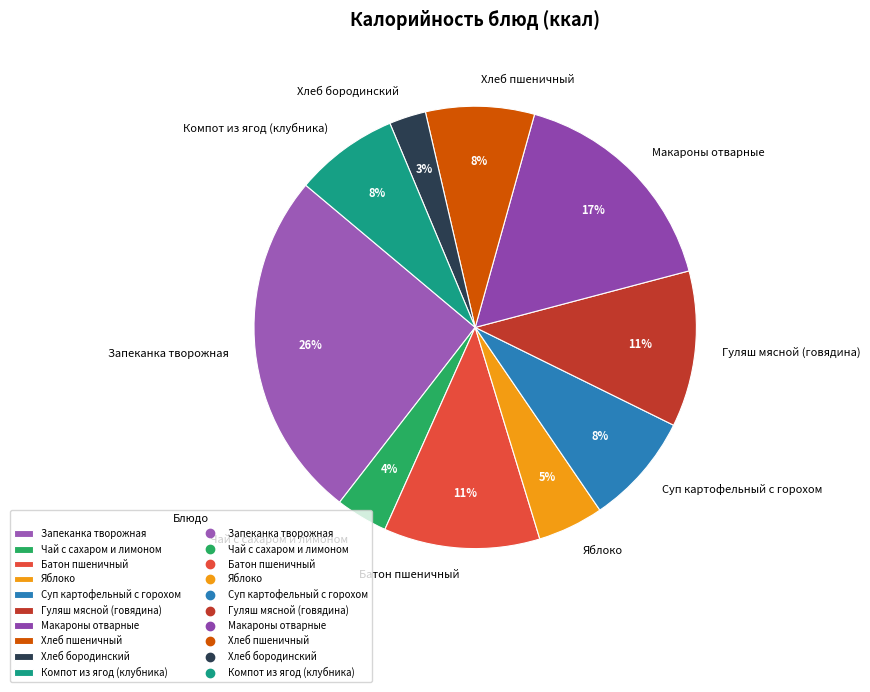

Combined, do Хлеб пшеничный and Чай с сахаром и лимоном account for over 50%?

No